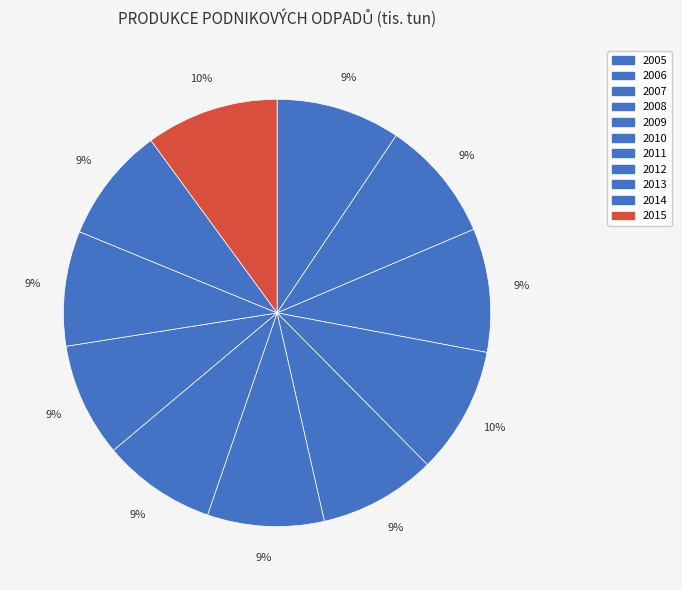

Approximately how many times larger is the value at 2007 compared to 2015?

0.9